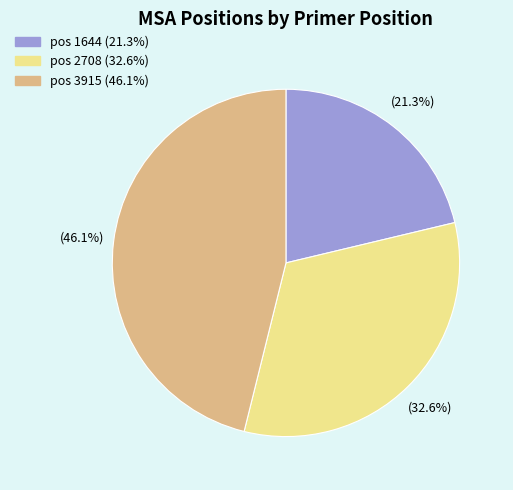

Is there a majority slice in this chart?

No